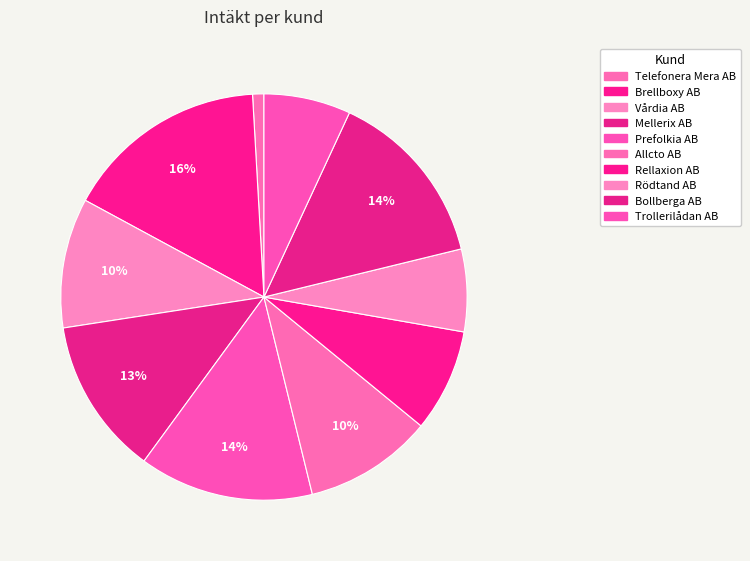

What is the smallest slice in the pie chart?

Telefonera Mera AB